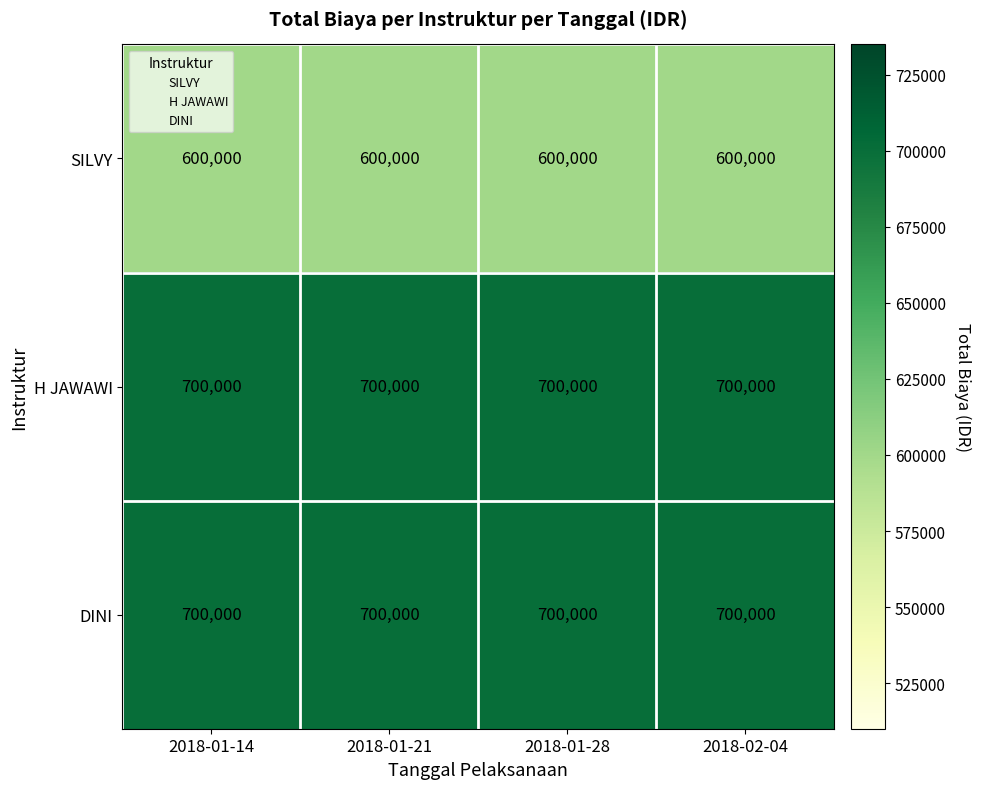

What is the total value across all series at 2018-02-04?

2000000